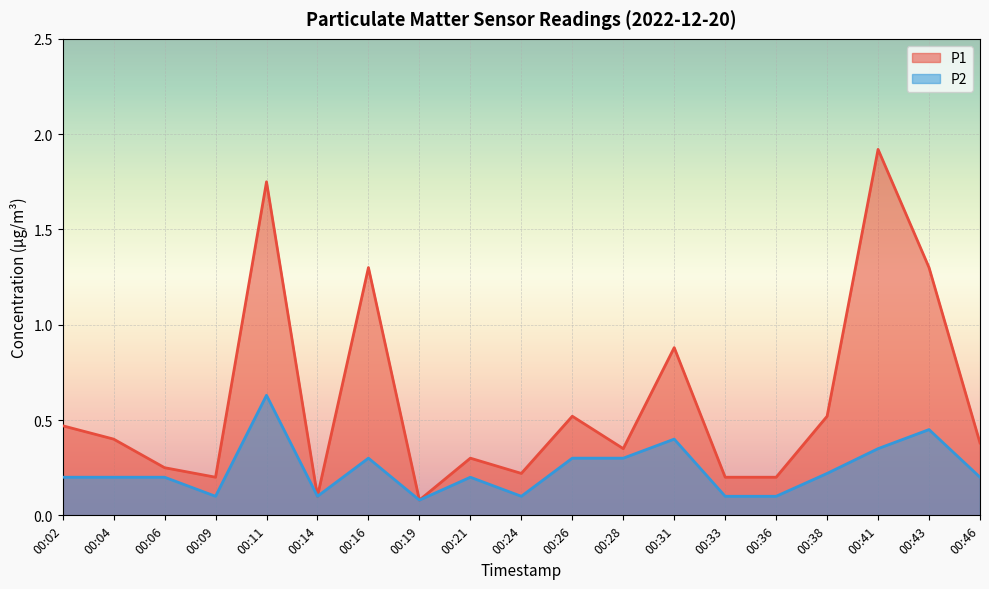

Count the number of data series in this chart.

2